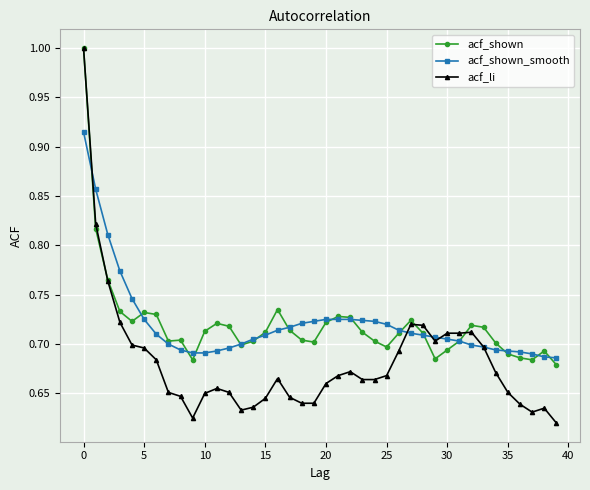

Does the chart display data point markers on the line(s)?

Yes